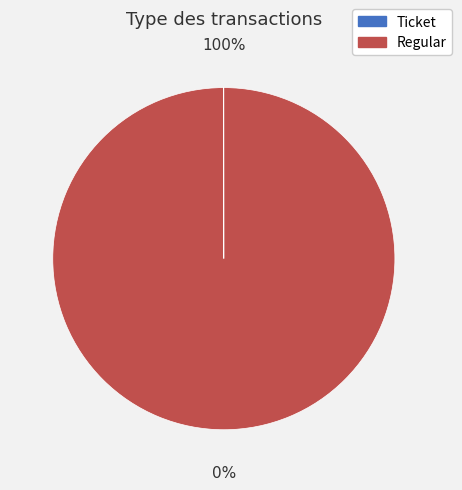

Which slice is the smallest?

Ticket